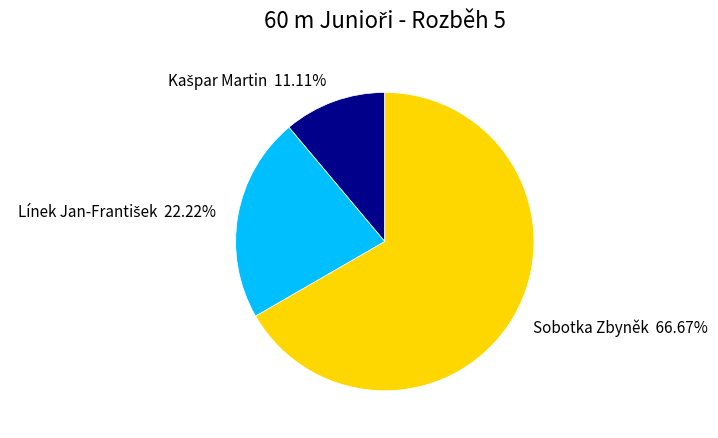

What is the largest slice in the pie chart?

Sobotka Zbyněk